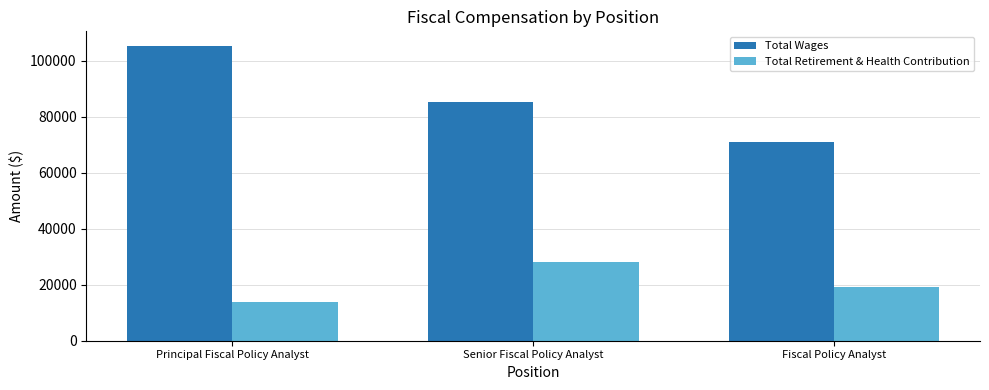

What are all the series names shown in the legend?

Total Wages, Total Retirement & Health Contribution